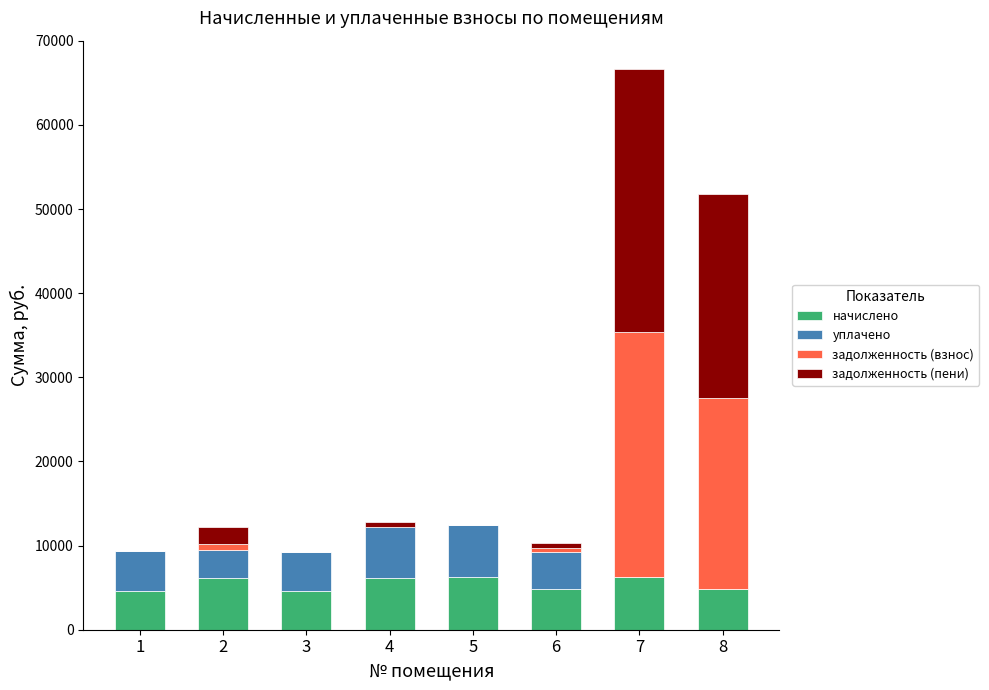

What is the total value across all series at 7?

66673.8